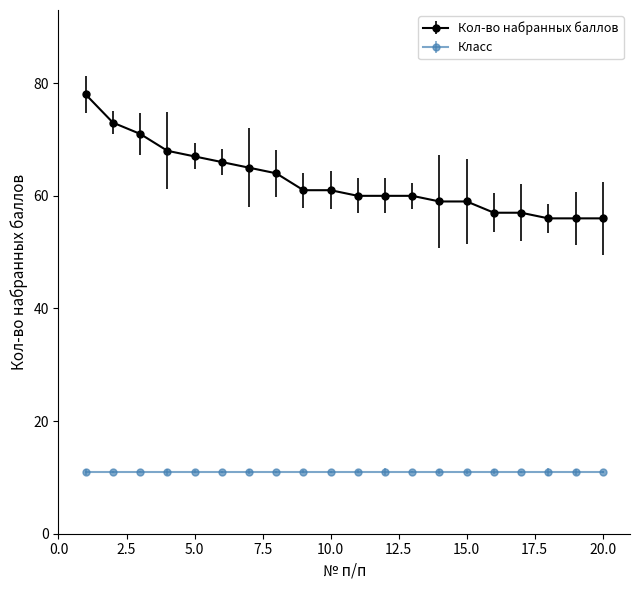

Which series has the widest spread of values?

Кол-во набранных баллов